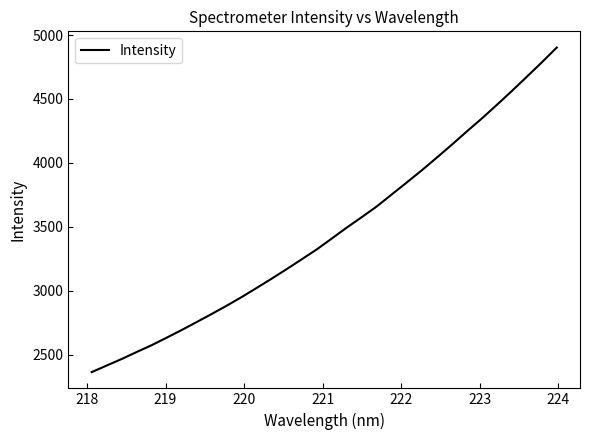

What is the maximum value shown in the chart?

4902.0